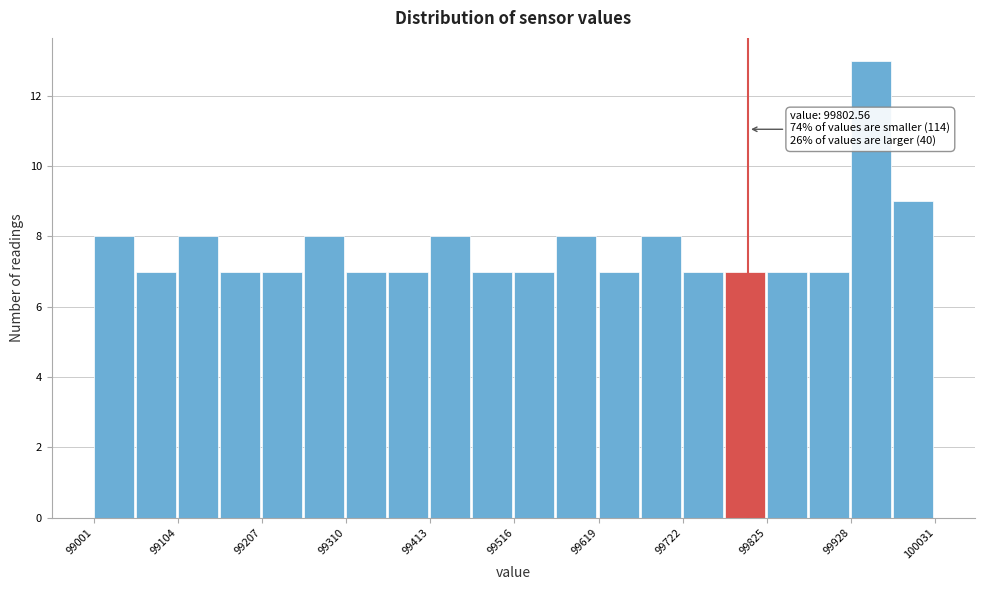

Read against the x-axis, roughly where is the centre of the tallest bar?

99960